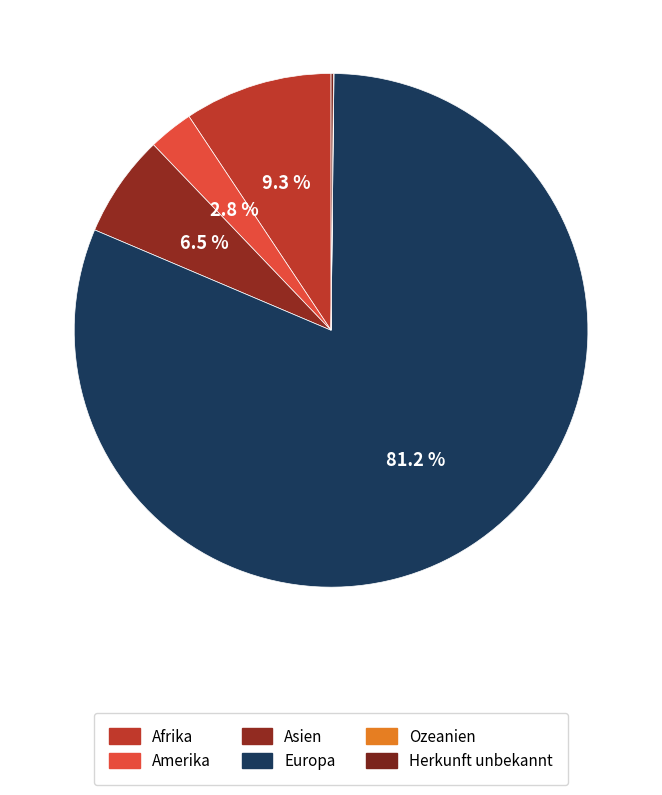

Which category accounts for the majority?

Europa